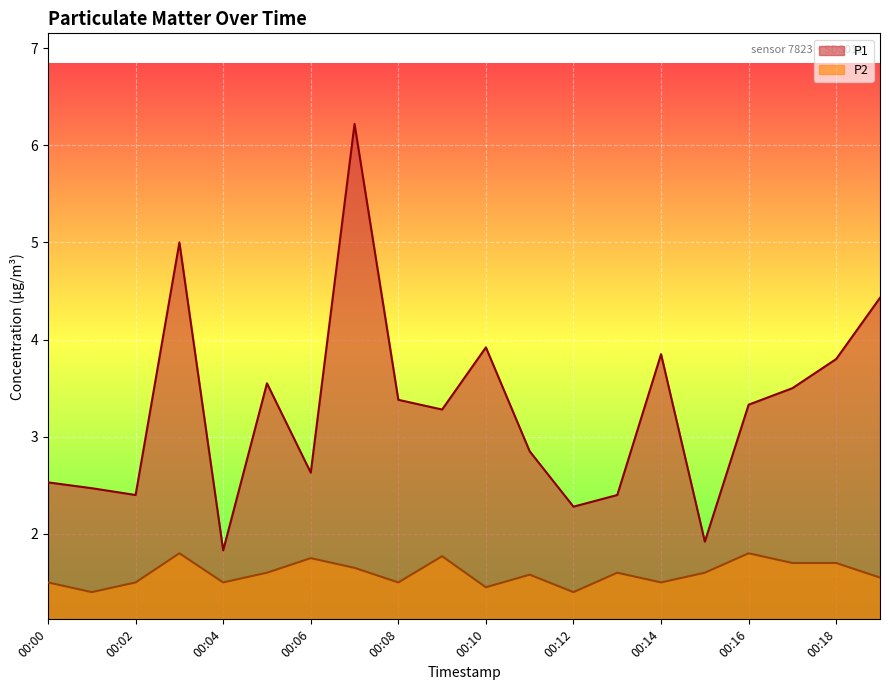

Reading left to right, what are all the values shown in this chart?

P1: 00:00=2.5	00:01=2.5	00:02=2.4	00:03=5.0	00:04=1.8	00:05=3.5	00:06=2.6	00:07=6.2	00:08=3.4	00:09=3.3	00:10=3.9	00:11=2.9	00:12=2.3	00:13=2.4	00:14=3.9	00:15=1.9	00:16=3.3	00:17=3.5	00:18=3.8	00:19=4.4
P2: 00:00=1.5	00:01=1.4	00:02=1.5	00:03=1.8	00:04=1.5	00:05=1.6	00:06=1.8	00:07=1.6	00:08=1.5	00:09=1.8	00:10=1.4	00:11=1.6	00:12=1.4	00:13=1.6	00:14=1.5	00:15=1.6	00:16=1.8	00:17=1.7	00:18=1.7	00:19=1.6